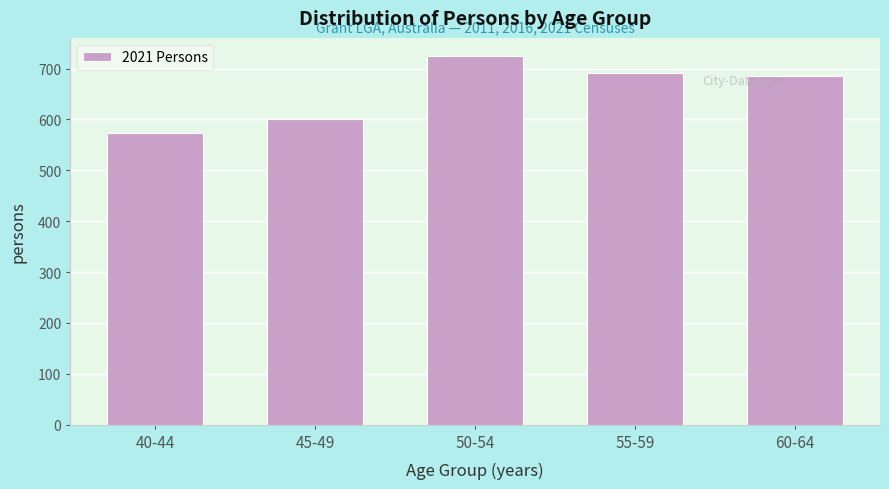

Reading left to right, extract all data points from this chart.

574	601	724	691	685